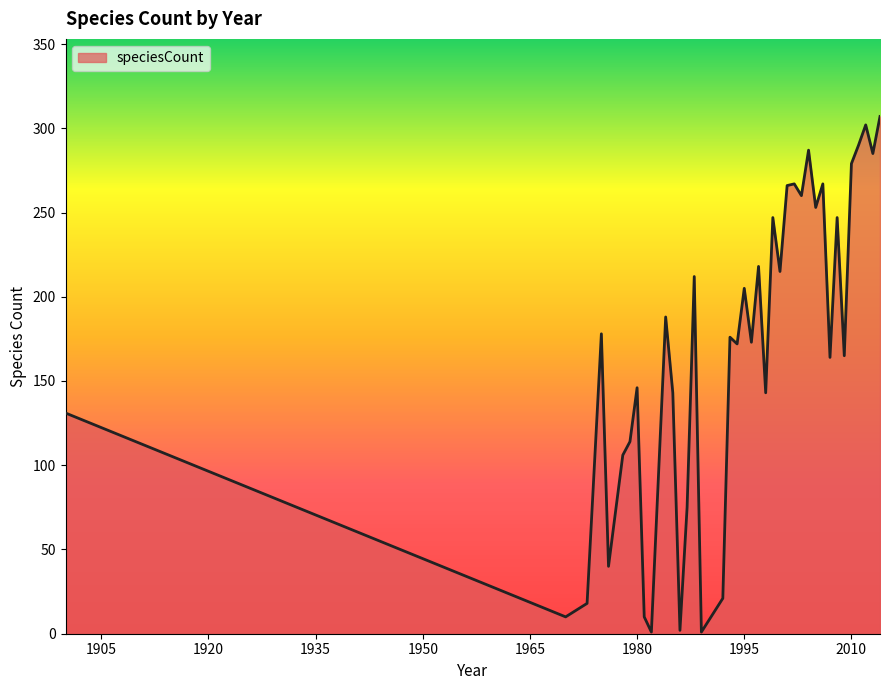

What is the difference between the maximum and minimum values?

306